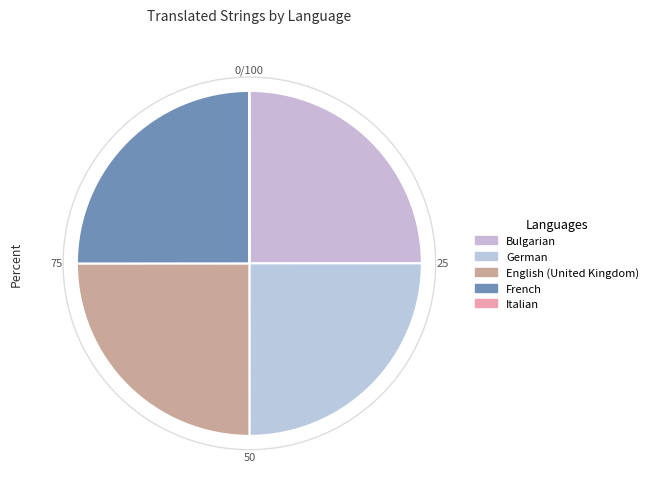

Approximately how many times larger is the value at French compared to Bulgarian?

1.0